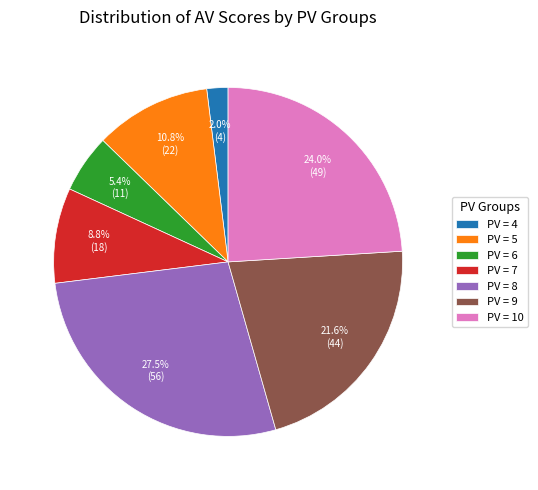

Is there a majority slice in this chart?

No